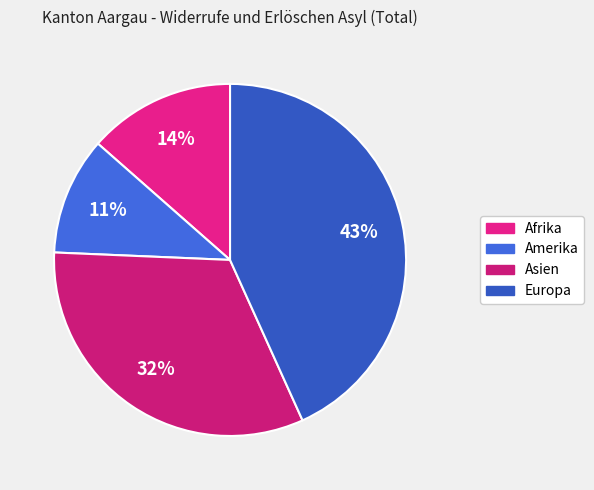

Count the number of slices in the pie.

4